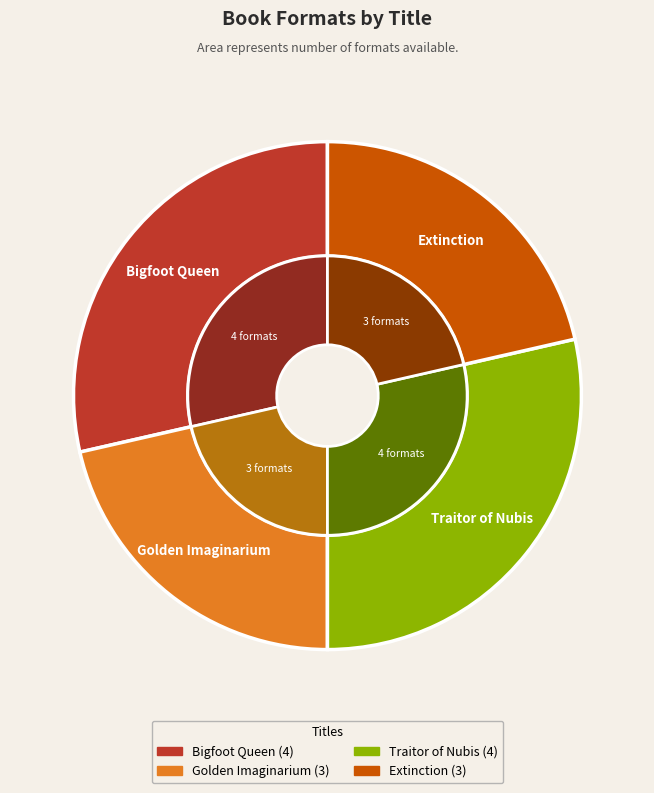

The Extinction slice represents 21% of the pie. True or false?

True